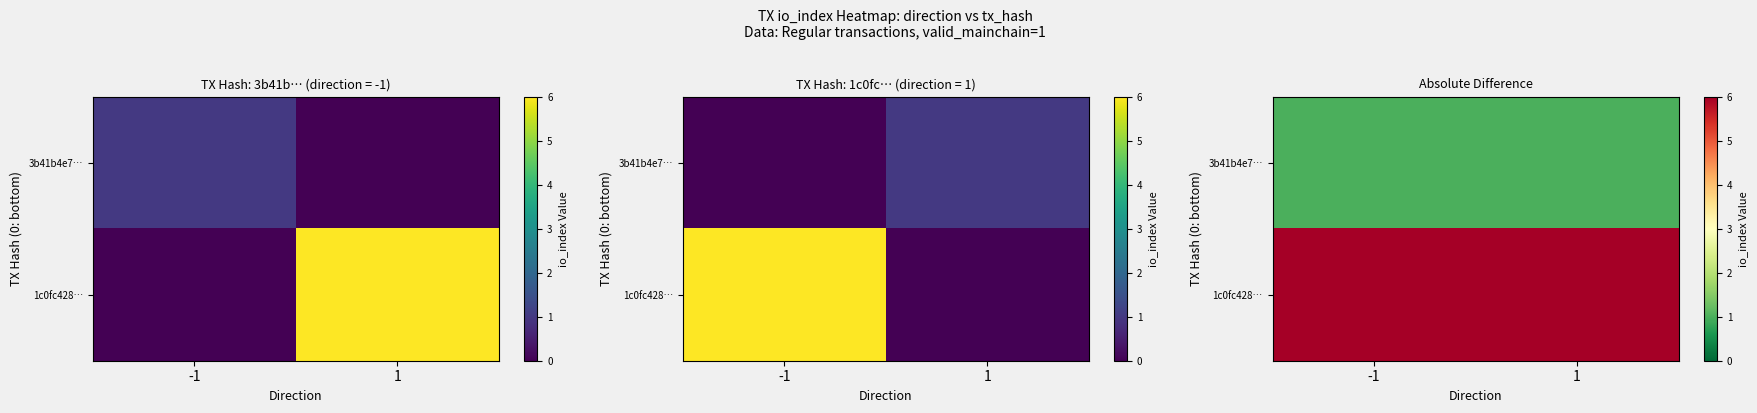

What is the greatest value displayed?

6